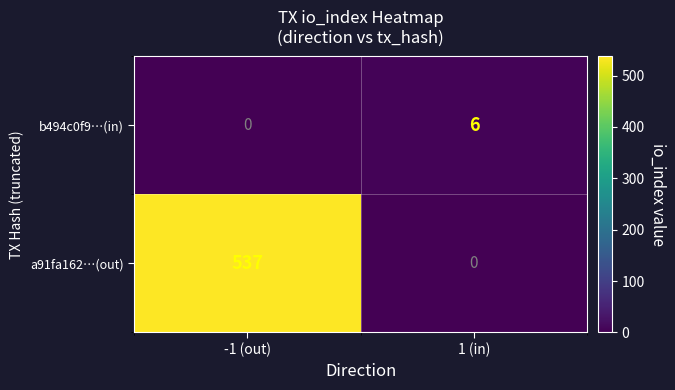

Read the a91fa162…(out) value at -1 (out), to the nearest 100.

500